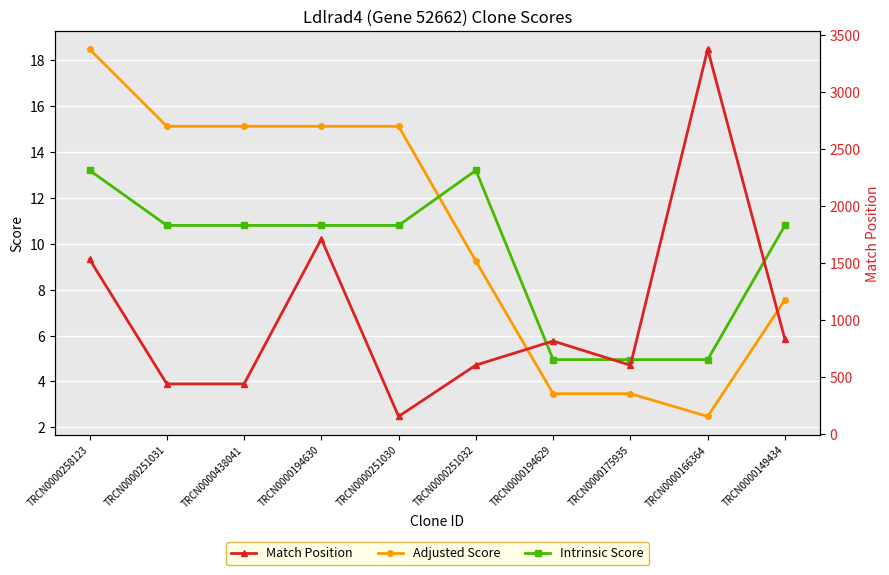

True or false: Match Position has more than 0 interior local peaks.

True